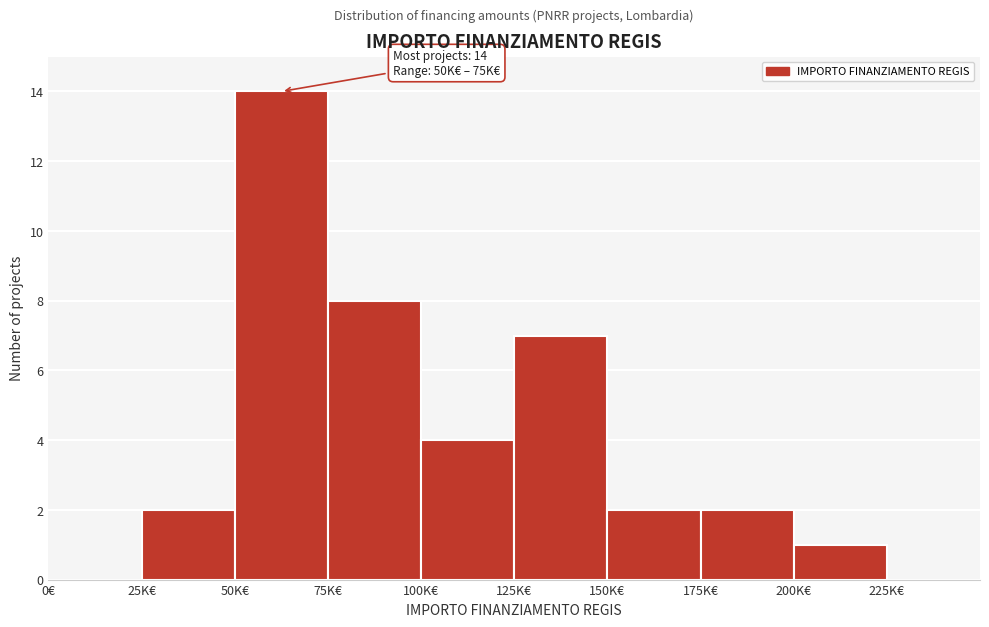

Reading right to left, list all the values displayed in this chart.

225K€=0	200K€=1	175K€=2	150K€=2	125K€=7	100K€=4	75K€=8	50K€=14	25K€=2	0€=0